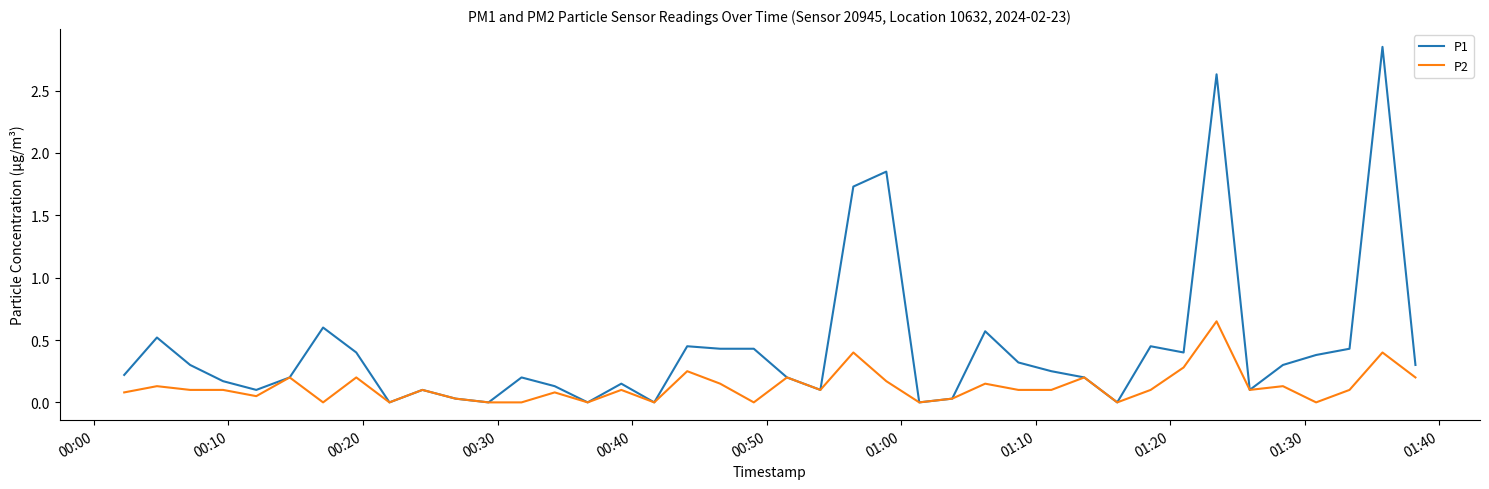

Which series has the largest total across all categories?

P1